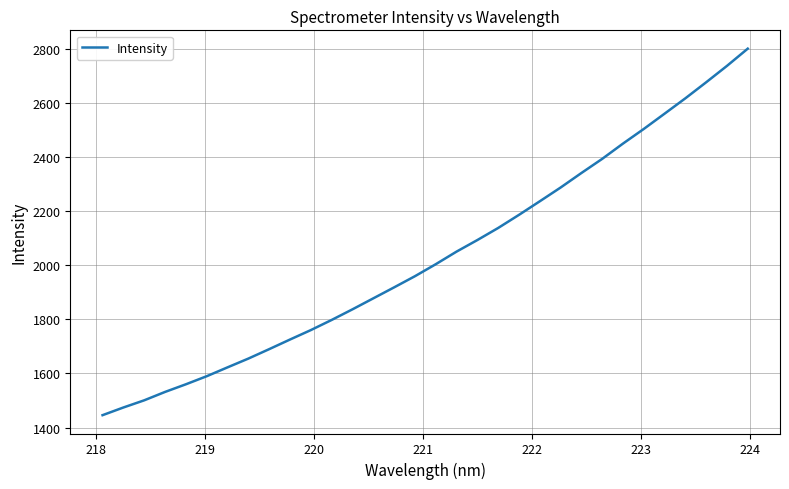

What is the greatest value displayed?

2799.5